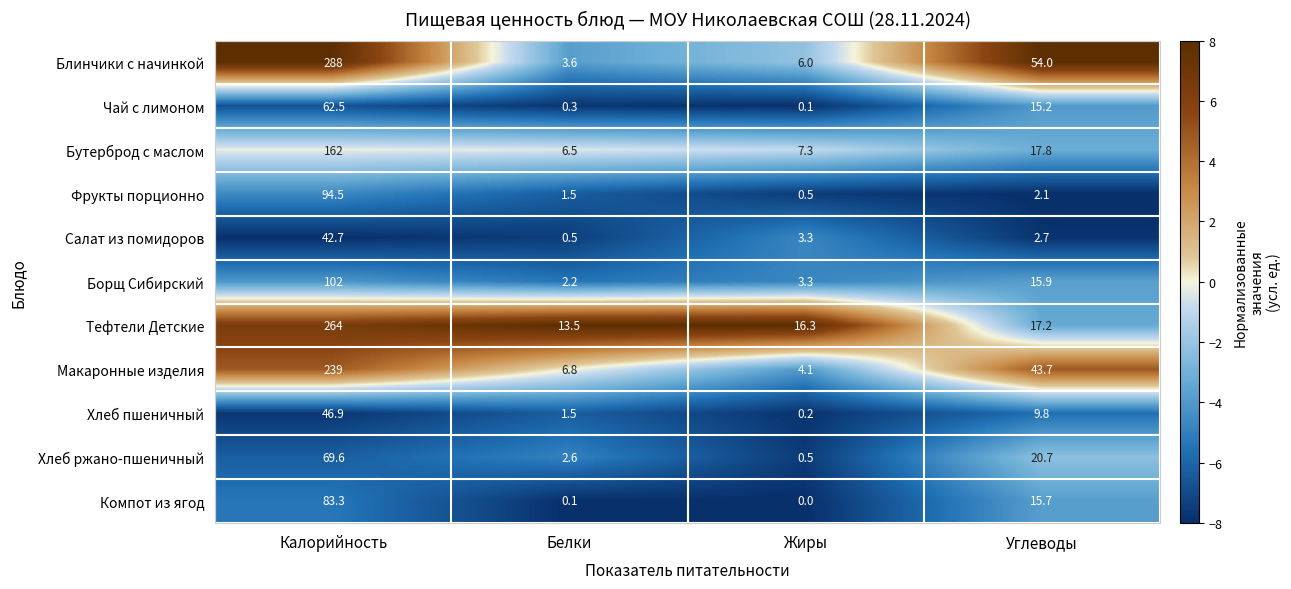

Where is Хлеб пшеничный nearest to the value 23?

Углеводы